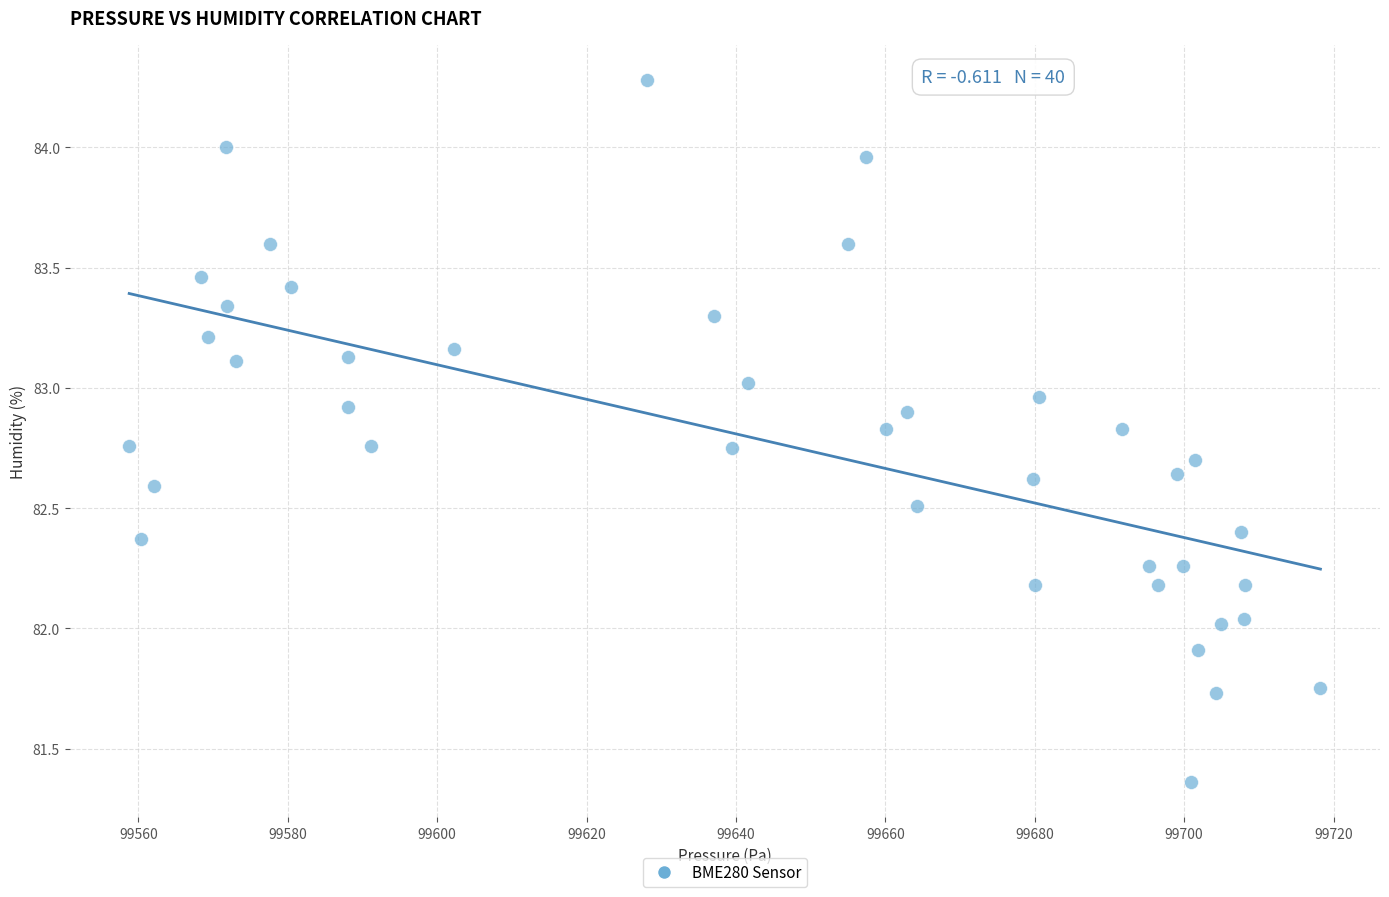

What is the range of X values (max minus min)?

159.5